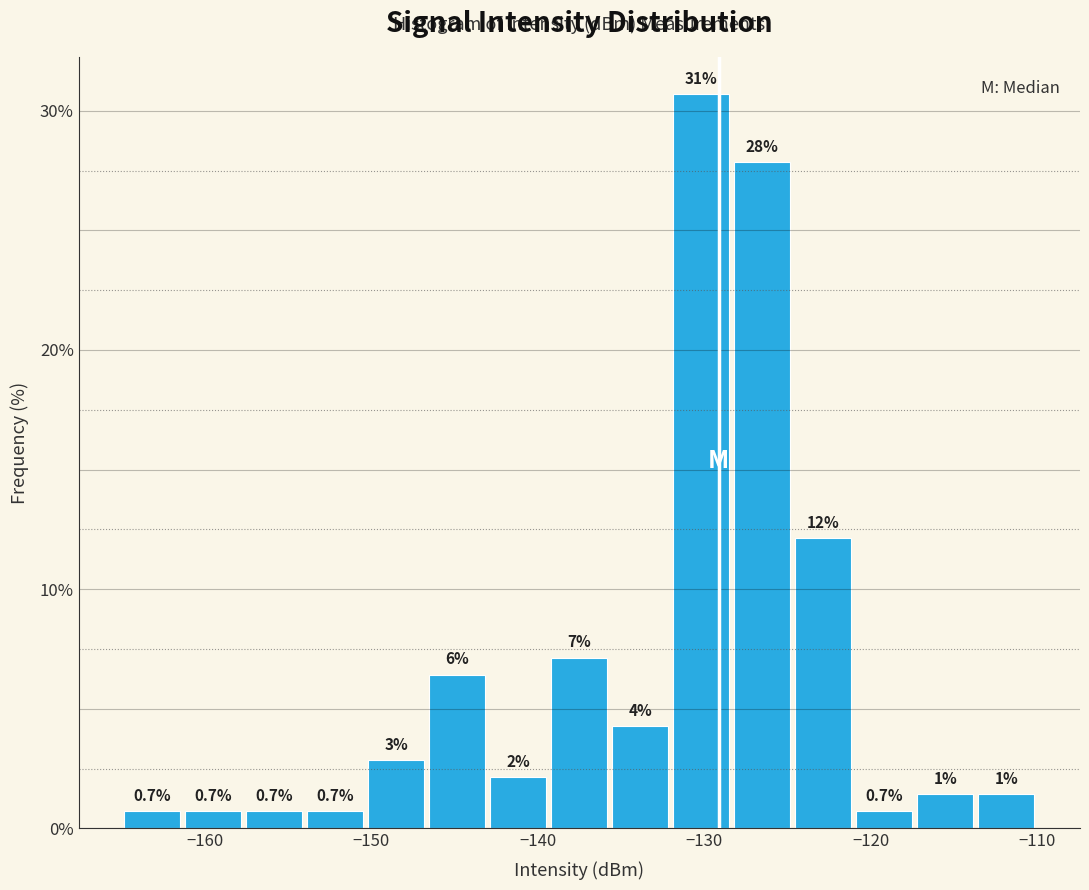

Read against the x-axis, roughly where is the centre of the tallest bar?

-130